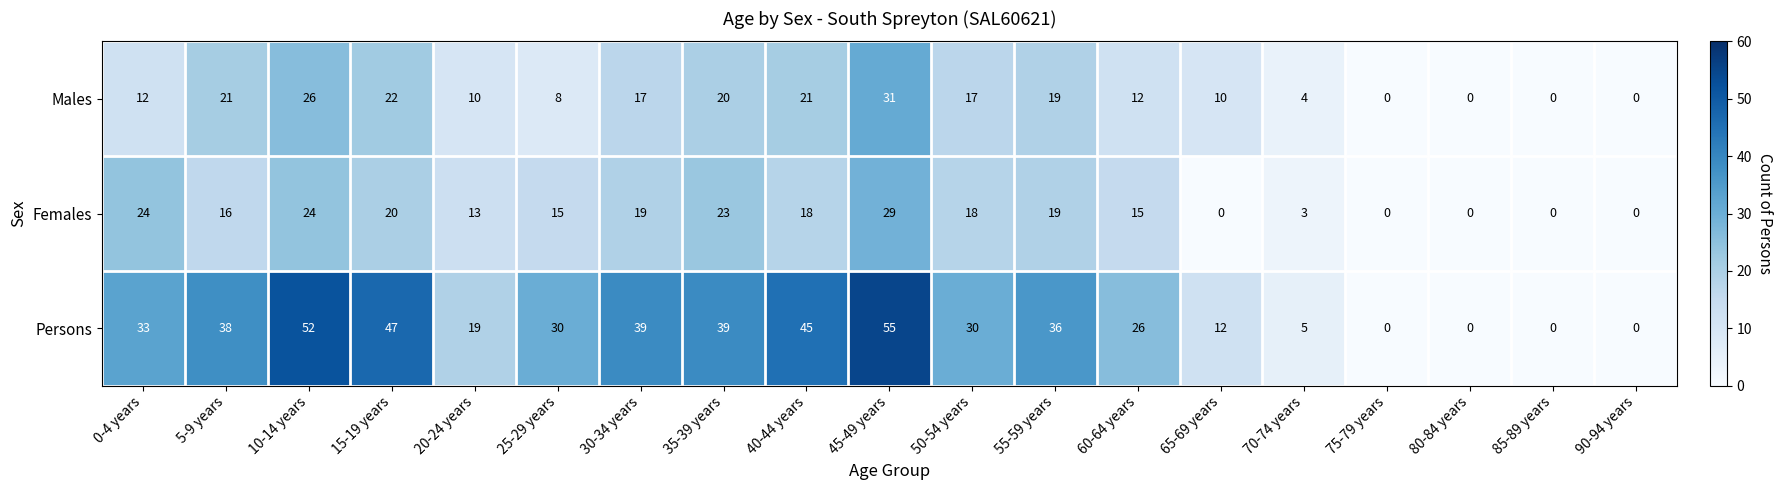

What is the greatest value displayed?

55